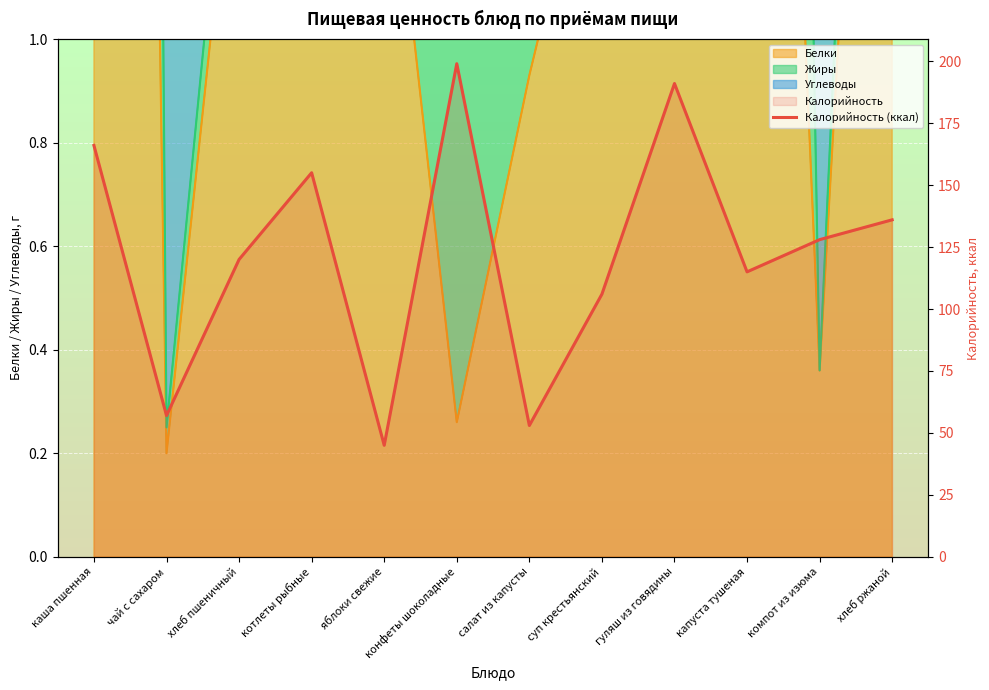

How many data points are less than 128?

6